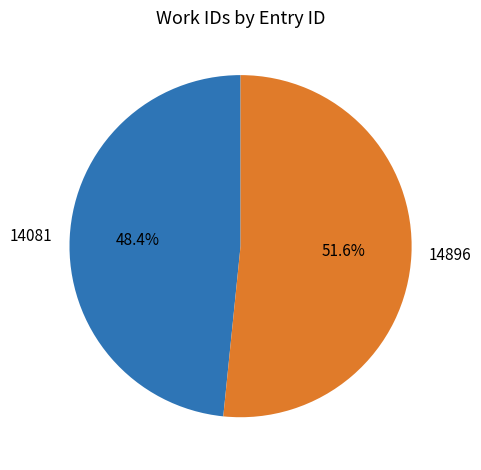

Which slice is the smallest?

14081